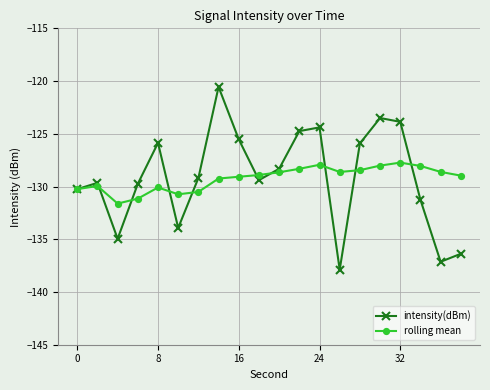

In intensity(dBm), how many points are lower than both neighbors (excluding endpoints)?

5